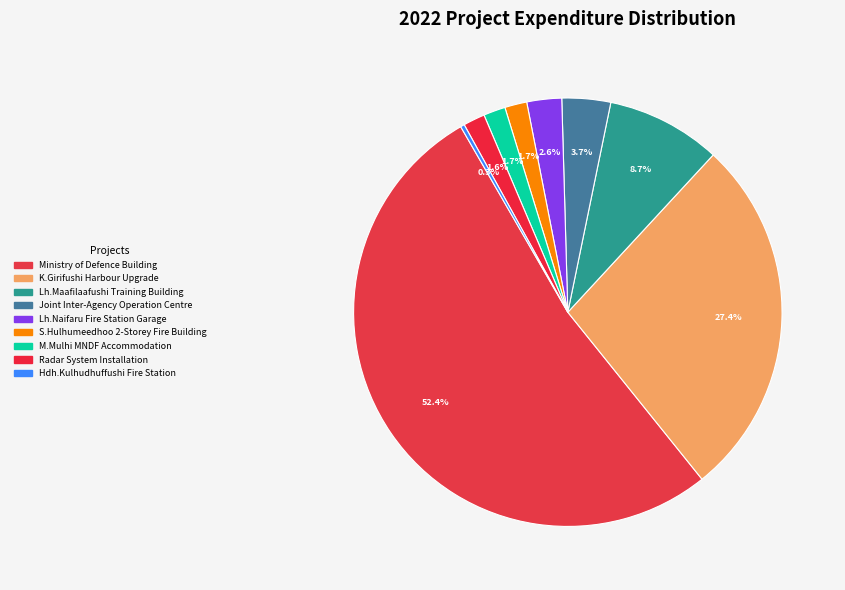

Which slice is the smallest?

Hdh.Kulhudhuffushi Fire Station